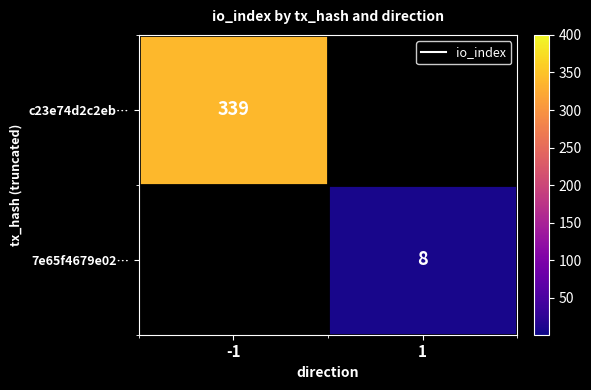

Which has a higher value, 1 or -1?

-1